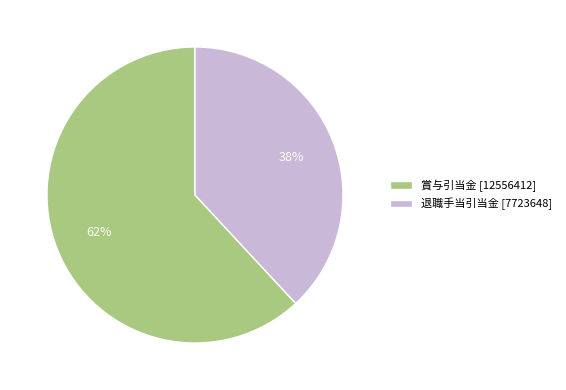

To the nearest percent, what percentage of the pie is 退職手当引当金?

38%